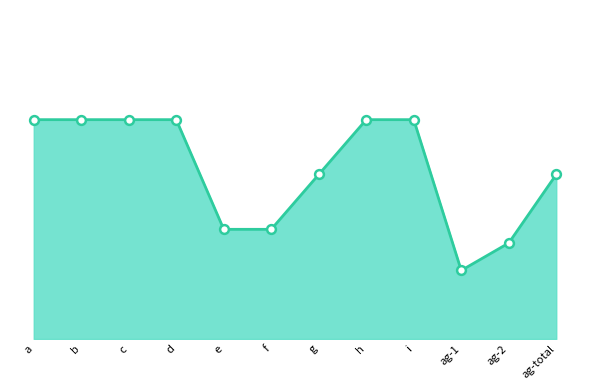

What is the change in value from f to i?

+4.0